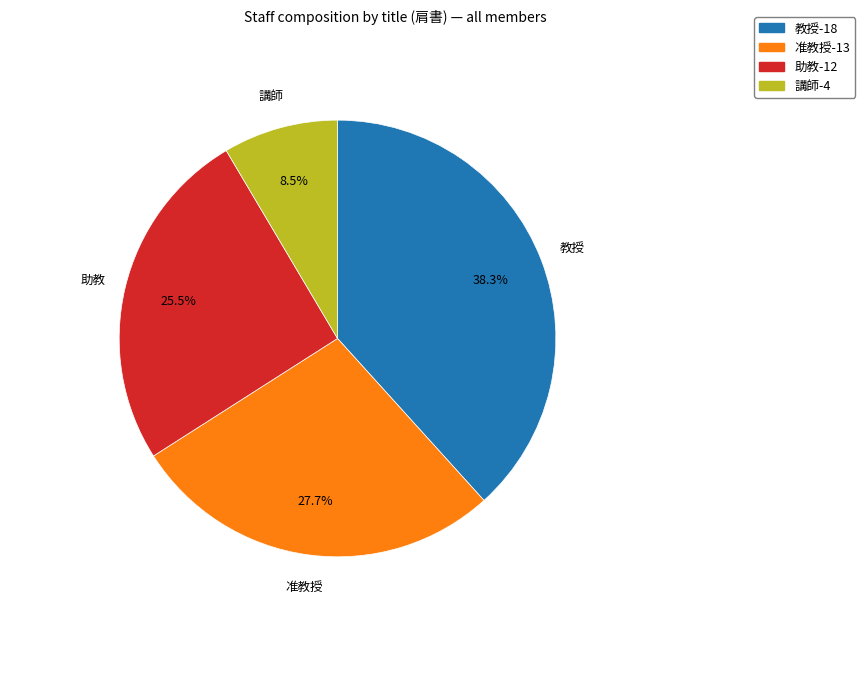

Is there a majority slice in this chart?

No